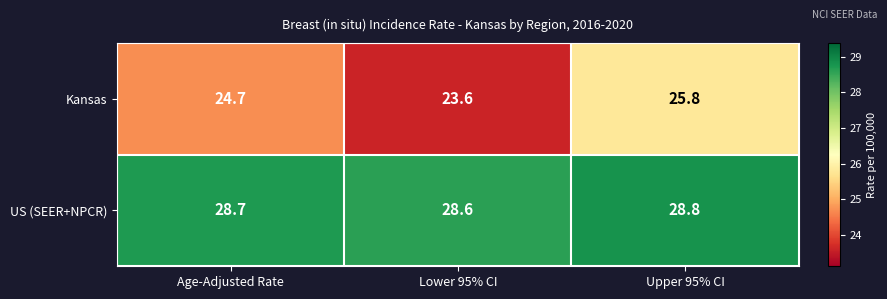

What is the total value across all series at Upper 95% CI?

54.6